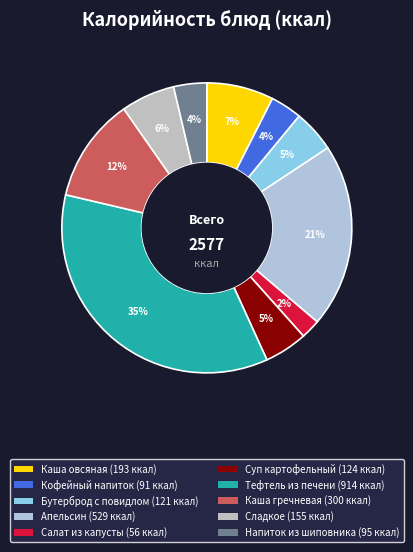

How many slices are in this pie chart?

10